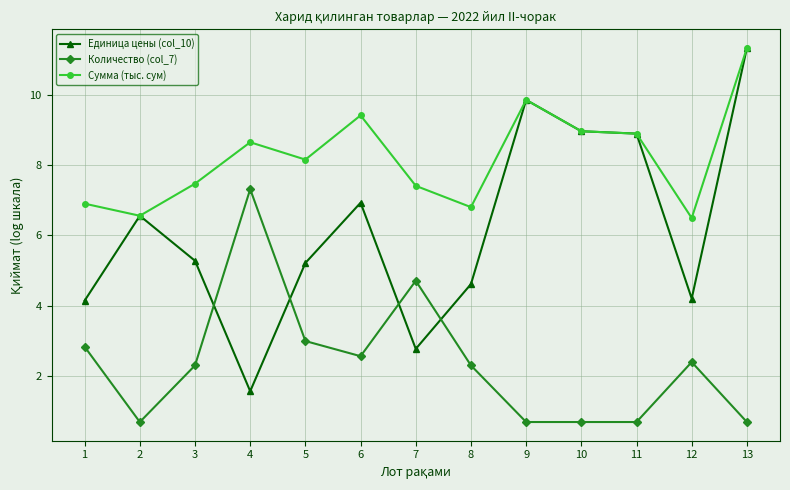

True or false: Количество (col_7) and Сумма (тыс. сум) intersect in this chart.

False